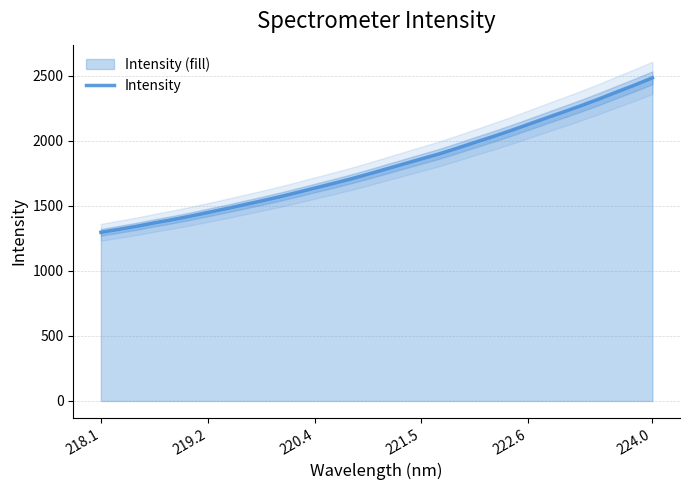

True or false: Intensity has a value of 4017.1 at 224.0.

False